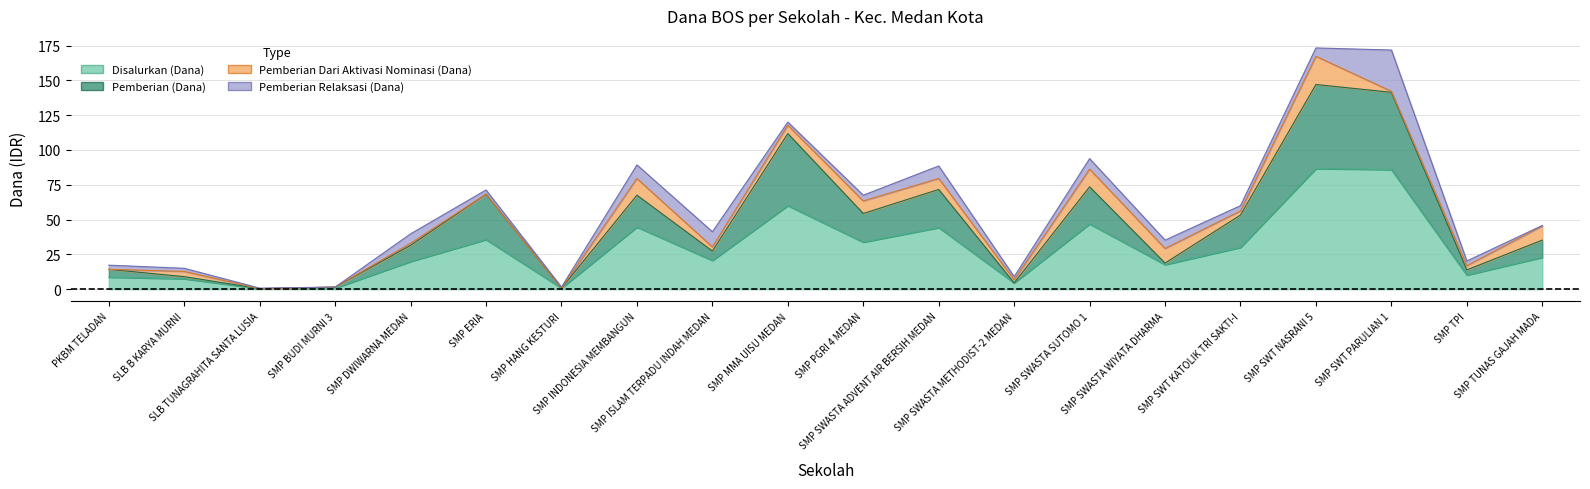

True or false: Disalurkan (Dana) and Pemberian (Dana) cross at least once.

False